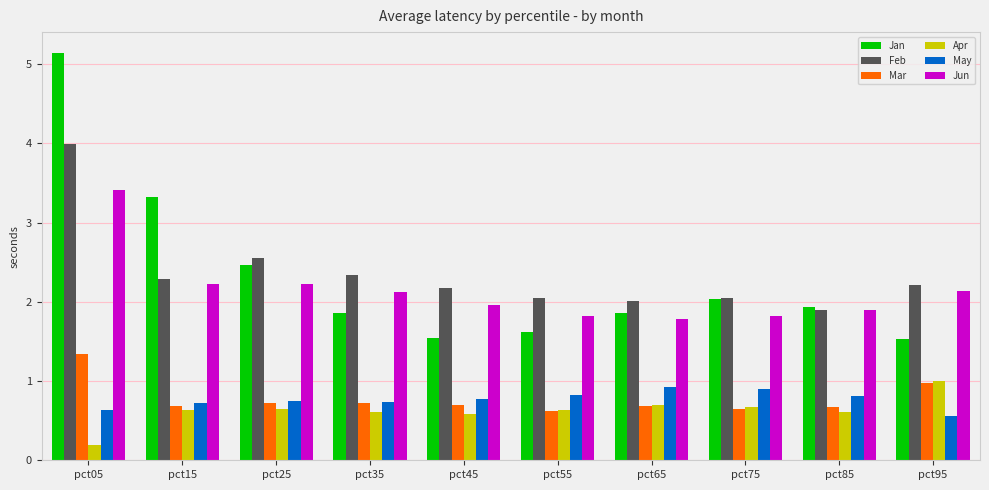

The value of Jun at pct45 is 2.6. True or false?

False